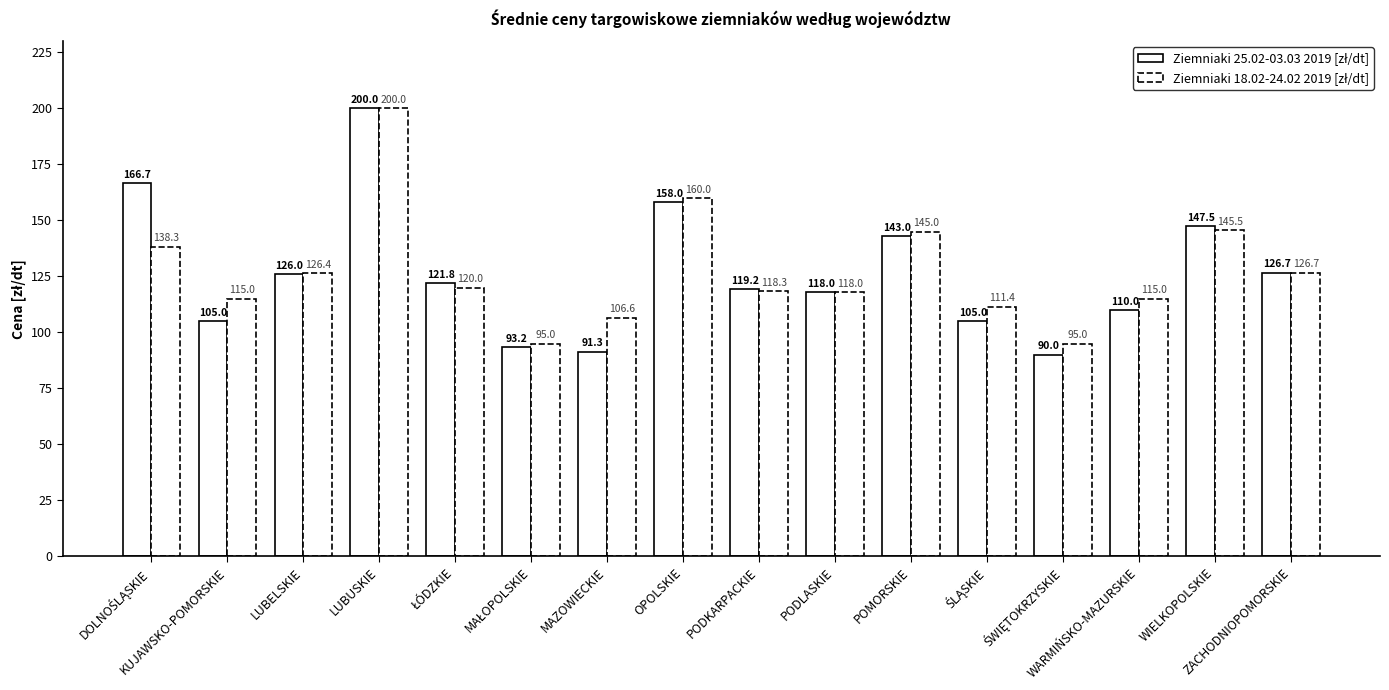

Count the number of categories in the chart.

16